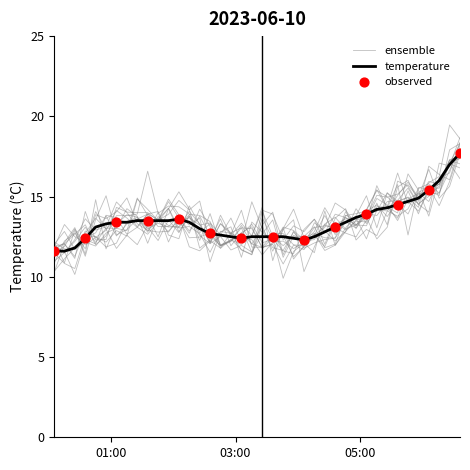

What is the change in value from 2023-06-10T02:45:30 to 2023-06-10T05:36:26?

+1.9